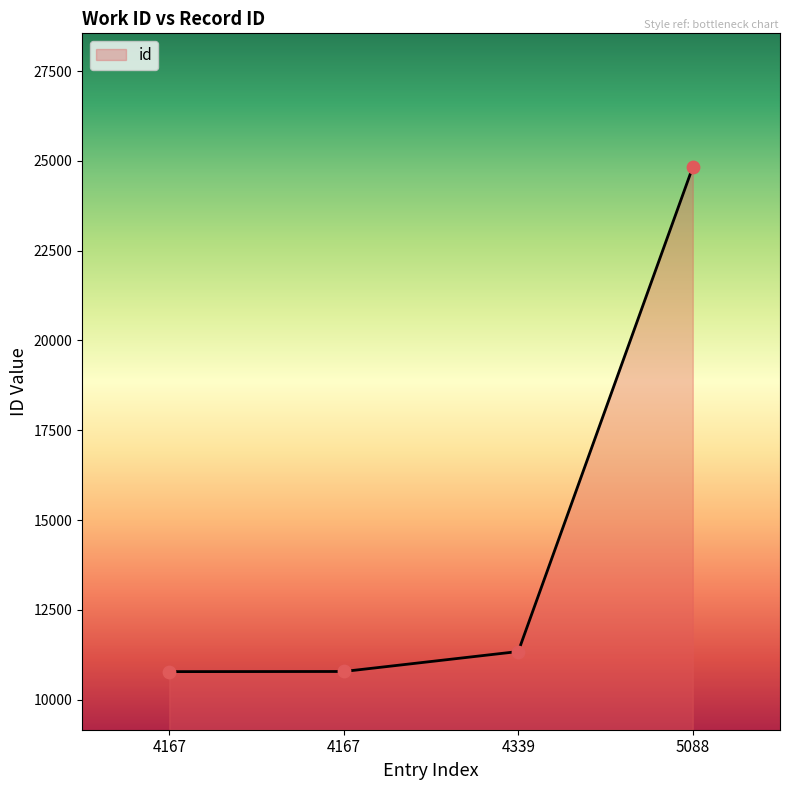

What is the ratio of the value at 5088 to the value at 4167?

2.3